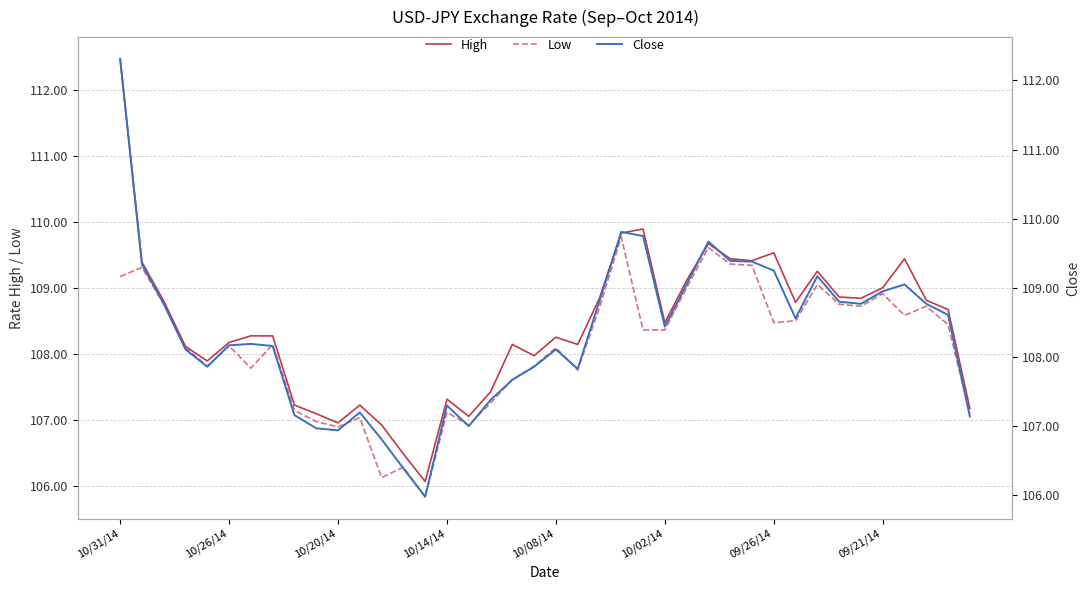

True or false: Close and High cross at least once.

False